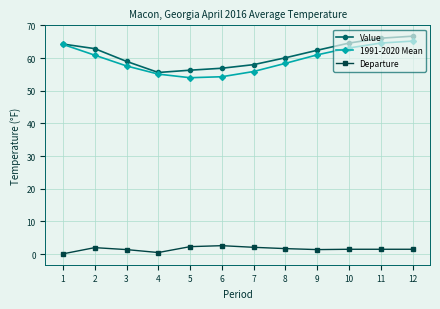

In 1991-2020 Mean, how many points are lower than both neighbors (excluding endpoints)?

1